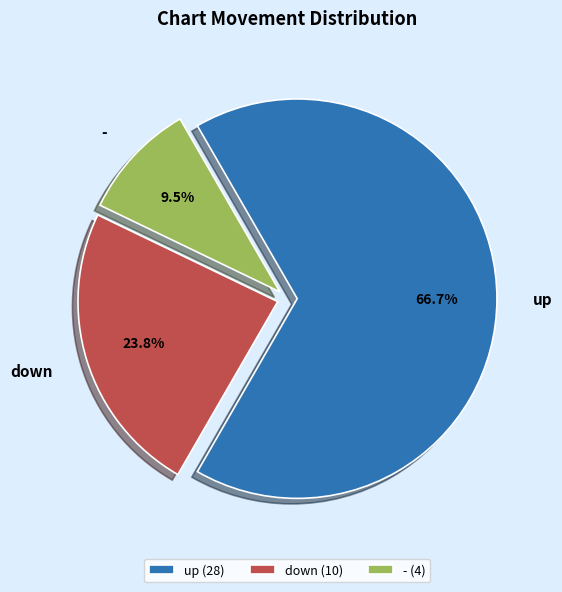

How much of the chart is everything except up?

33.3%